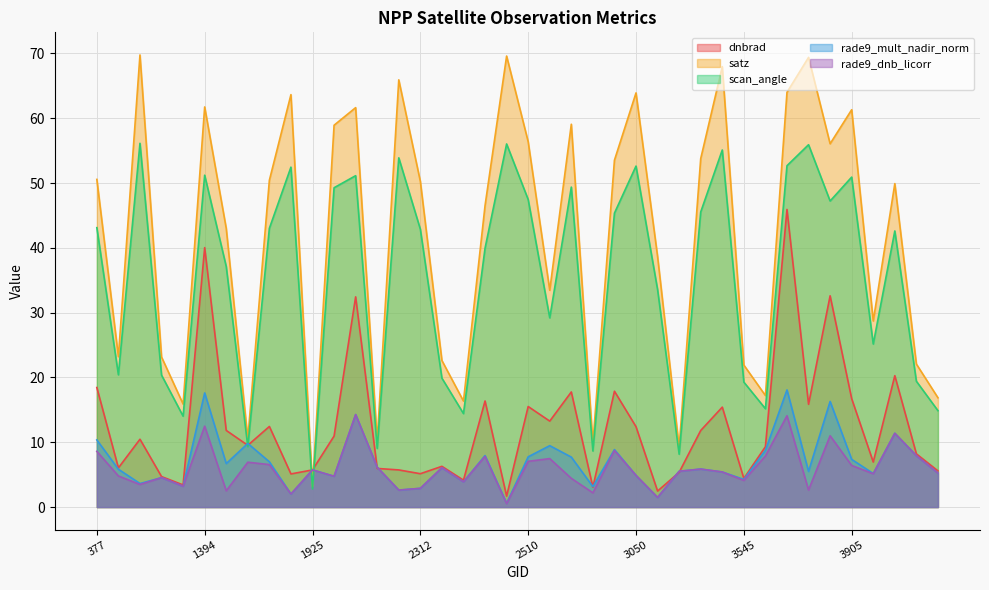

What are all the series names shown in the legend?

dnbrad, satz, scan_angle, rade9_mult_nadir_norm, rade9_dnb_licorr